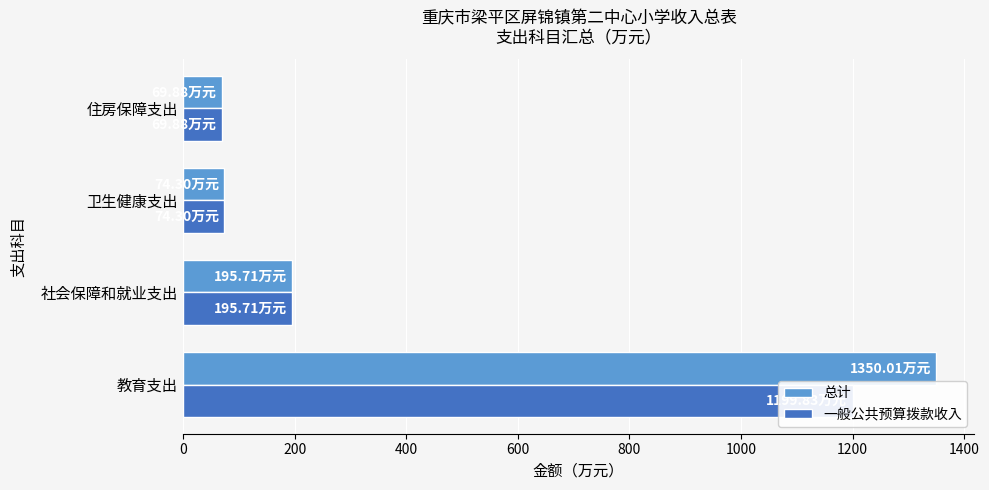

What are all the series names shown in the legend?

总计, 一般公共预算拨款收入